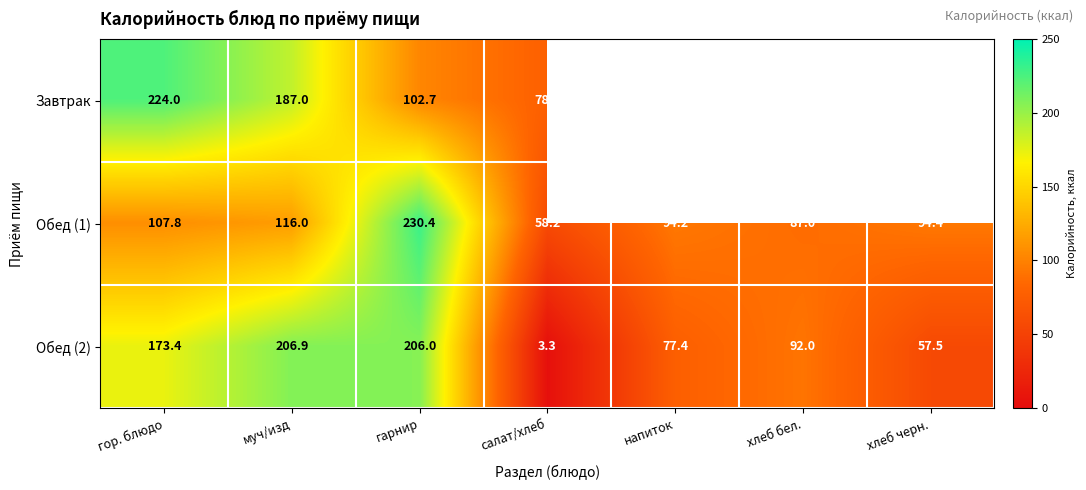

What is the smallest value displayed?

3.3